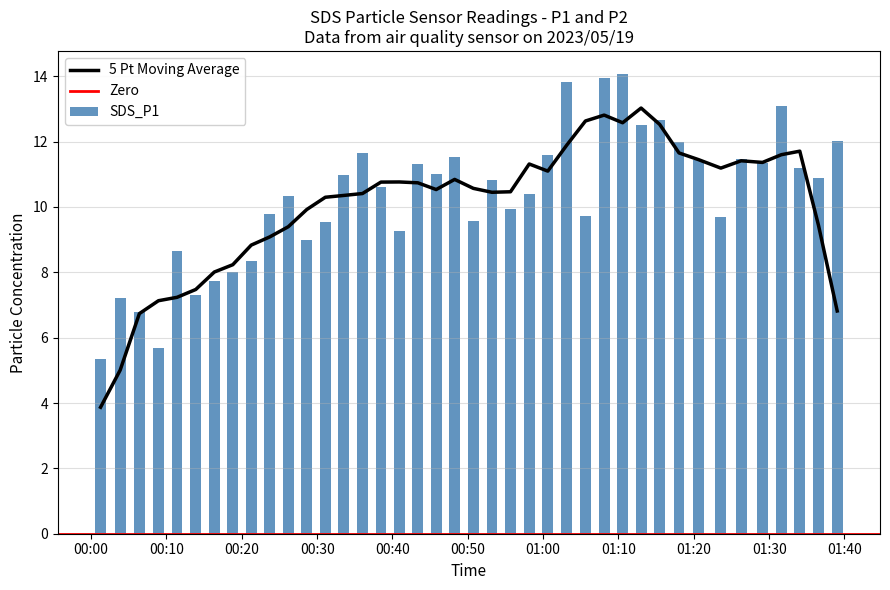

Reading left to right, transcribe all the data shown in this chart.

5.3	7.2	6.8	5.7	8.7	7.3	7.7	8.0	8.3	9.8	10.3	9.0	9.6	11.0	11.7	10.6	9.3	11.3	11.0	11.5	9.6	10.8	9.9	10.4	11.6	13.8	9.7	13.9	14.1	12.5	12.7	12.0	11.4	9.7	11.5	11.3	13.1	11.2	10.9	12.0